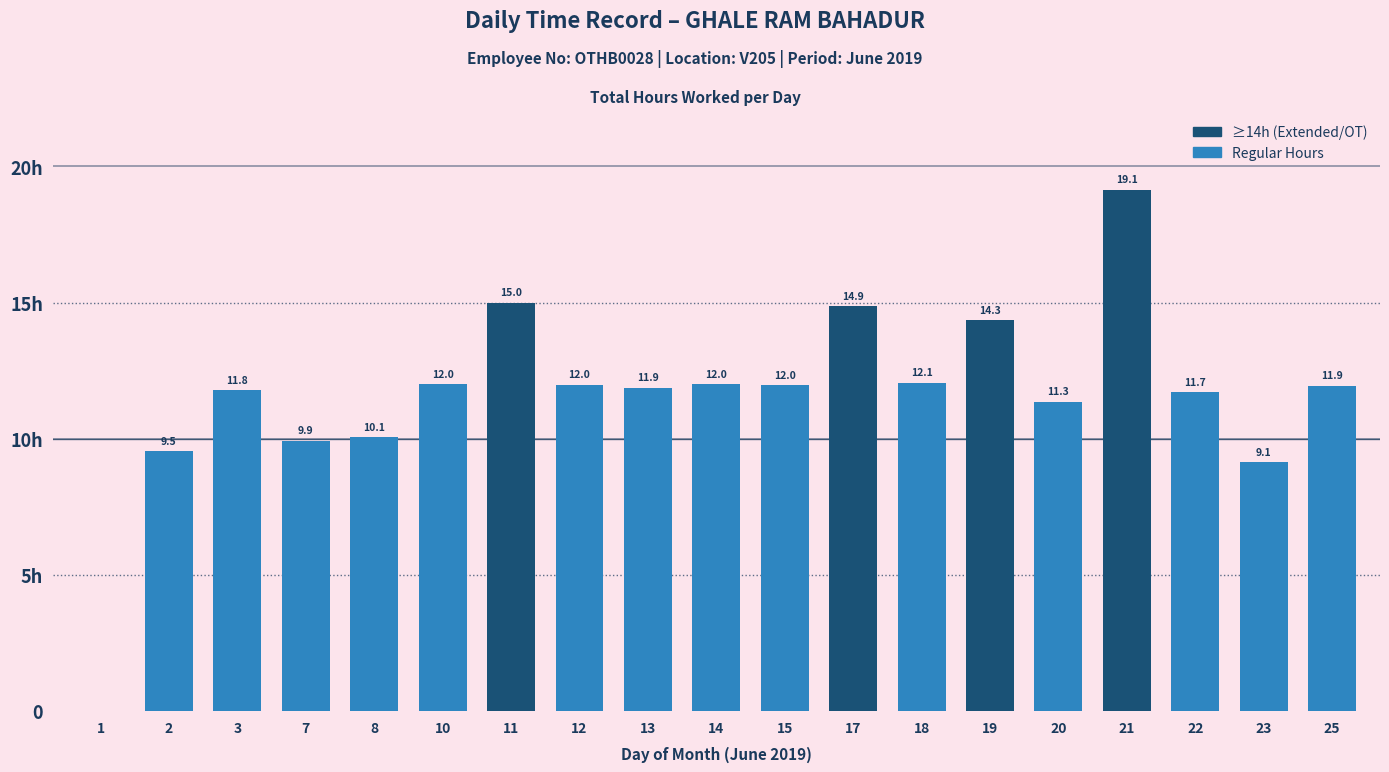

What is the sum of the values at 15 and 10?

24.0